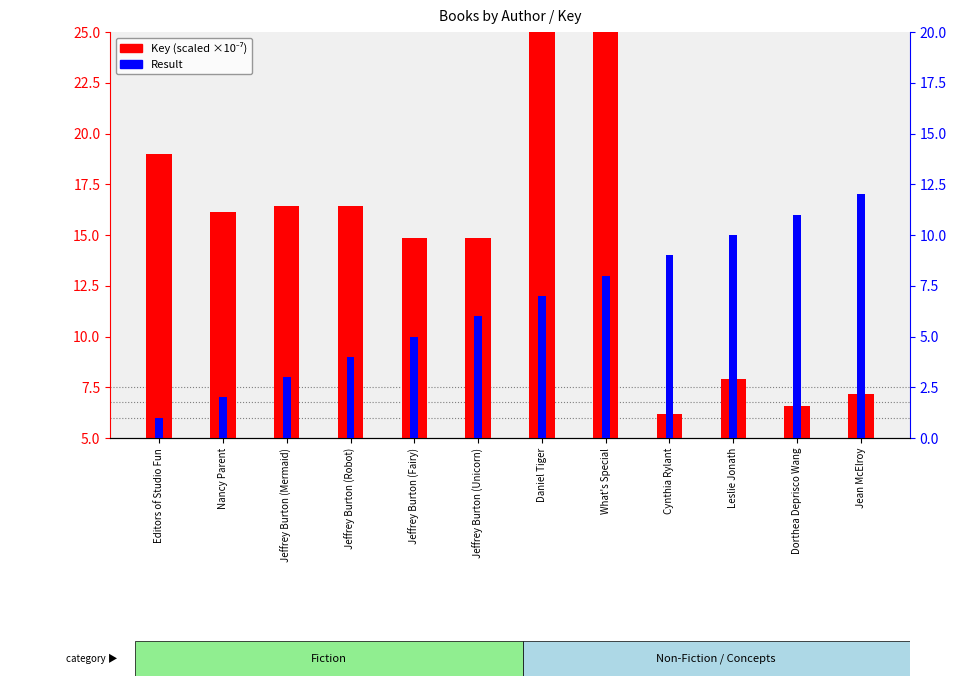

True or false: Key (scaled ×10⁻⁷) has a value of 5.0 at Jean McElroy.

False